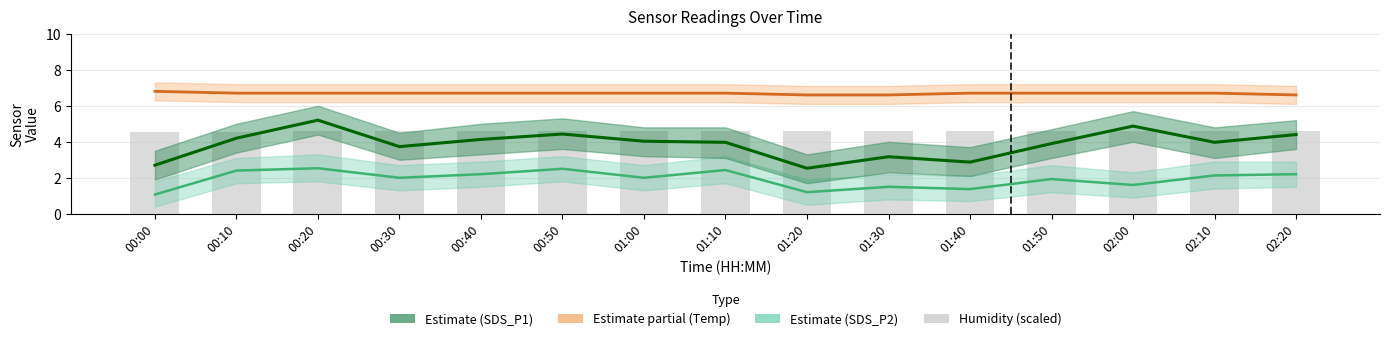

Reading left to right, list all the values displayed in this chart.

Temp (Estimate partial): 00:00=6.8	00:10=6.7	00:20=6.7	00:30=6.7	00:40=6.7	00:50=6.7	01:00=6.7	01:10=6.7	01:20=6.6	01:30=6.6	01:40=6.7	01:50=6.7	02:00=6.7	02:10=6.7	02:20=6.6
SDS_P2 (Estimate): 00:00=1.1	00:10=2.4	00:20=2.5	00:30=2.0	00:40=2.2	00:50=2.5	01:00=2.0	01:10=2.4	01:20=1.2	01:30=1.5	01:40=1.4	01:50=1.9	02:00=1.6	02:10=2.1	02:20=2.2
SDS_P1 (Estimate): 00:00=2.7	00:10=4.2	00:20=5.2	00:30=3.7	00:40=4.1	00:50=4.4	01:00=4.0	01:10=4.0	01:20=2.5	01:30=3.2	01:40=2.9	01:50=3.9	02:00=4.9	02:10=4.0	02:20=4.4
Humidity (scaled): 00:00=4.6	00:10=4.6	00:20=4.6	00:30=4.6	00:40=4.6	00:50=4.6	01:00=4.6	01:10=4.6	01:20=4.6	01:30=4.6	01:40=4.6	01:50=4.6	02:00=4.6	02:10=4.6	02:20=4.6